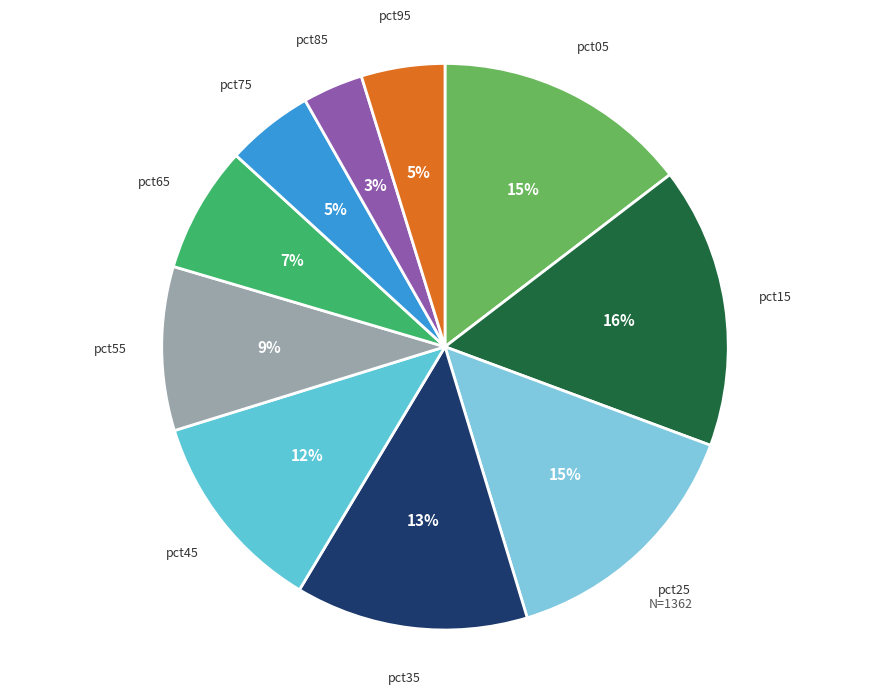

Between pct25 and pct15, which is larger?

pct15